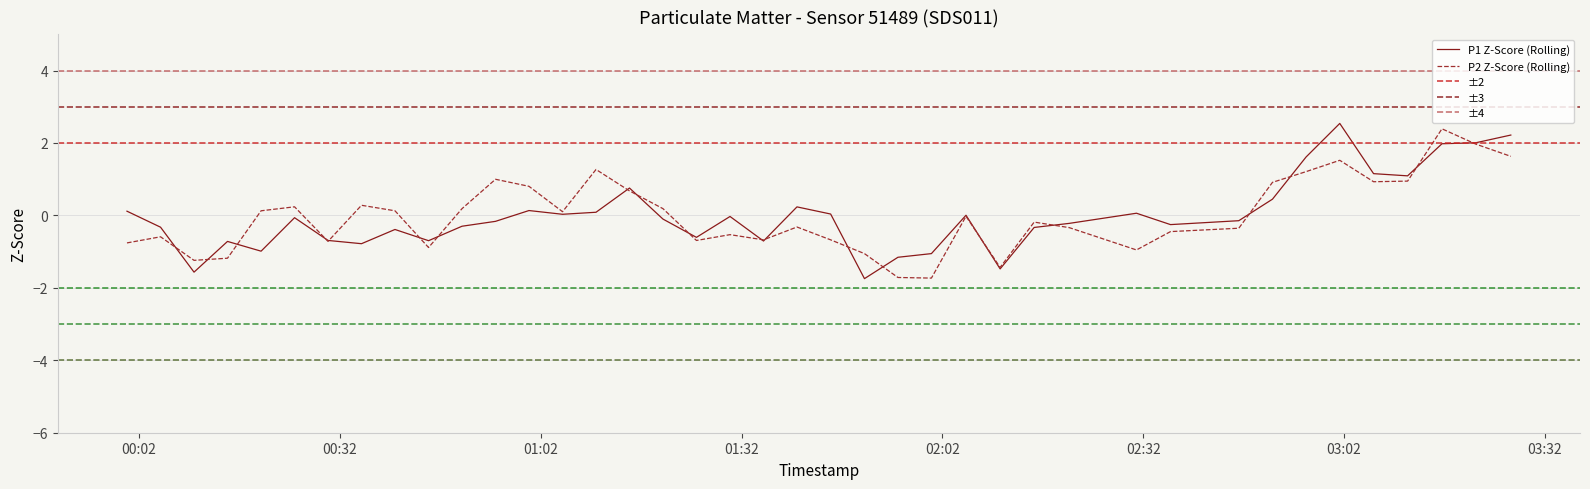

What is the minimum value for P1 Z-Score (Rolling)?

-1.7